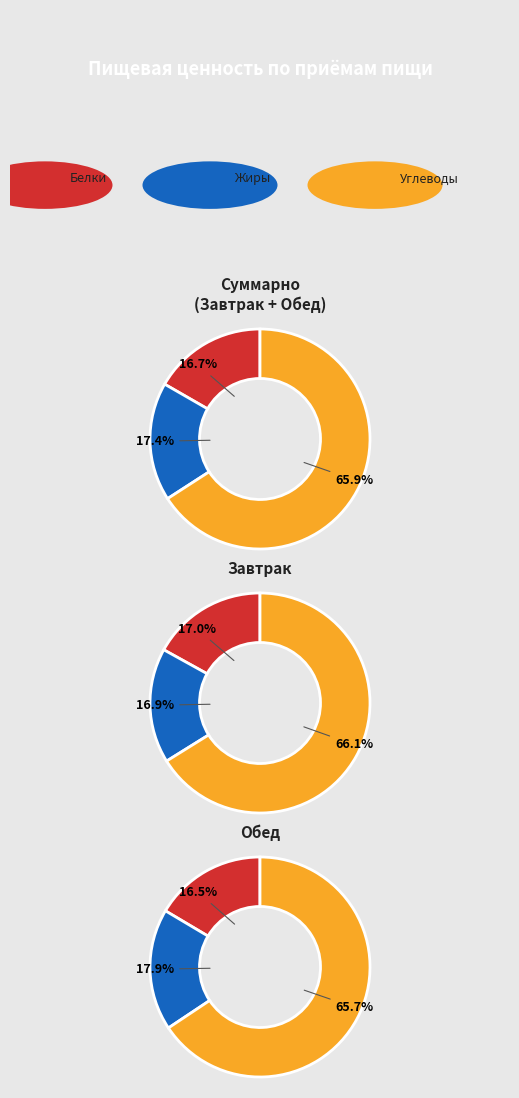

True or false: Обед accounts for 54% of the total.

True